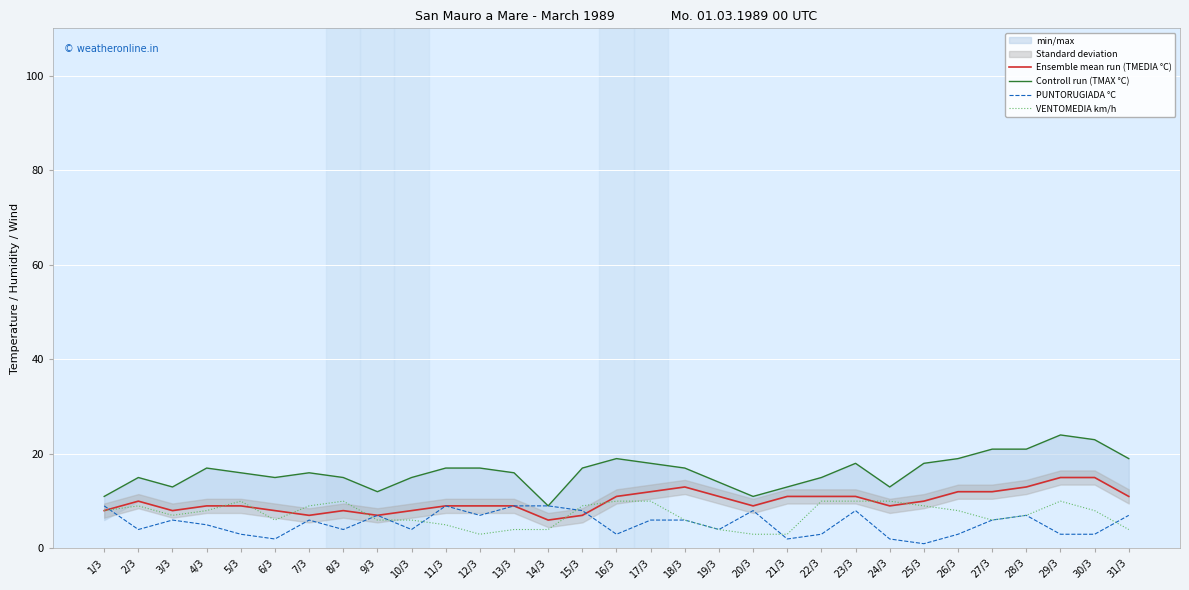

What is the label of the 15th point from the right?

17/3